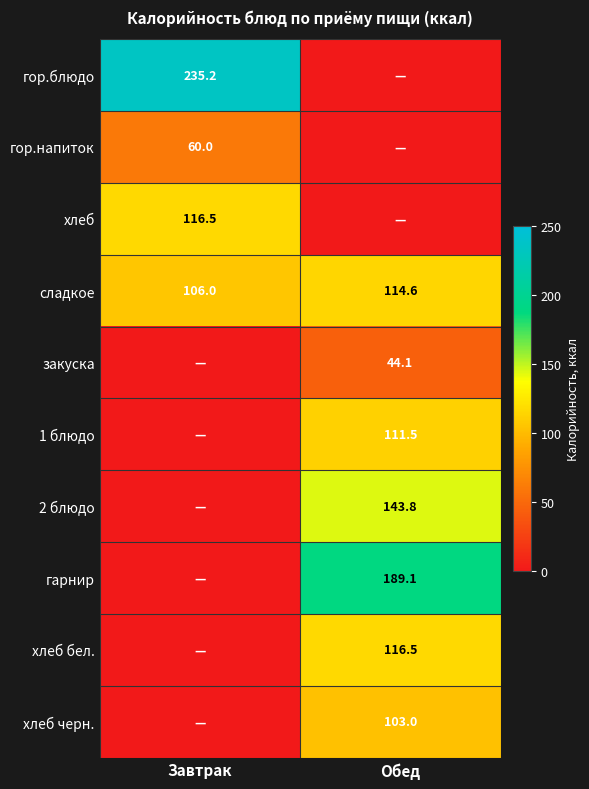

What is the spread (max minus min) of values at Обед?

189.1